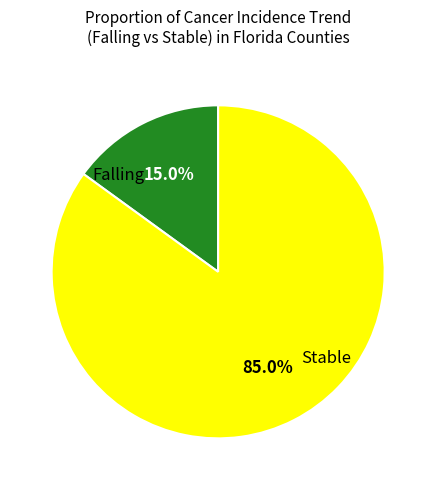

Is there a majority slice in this chart?

Yes